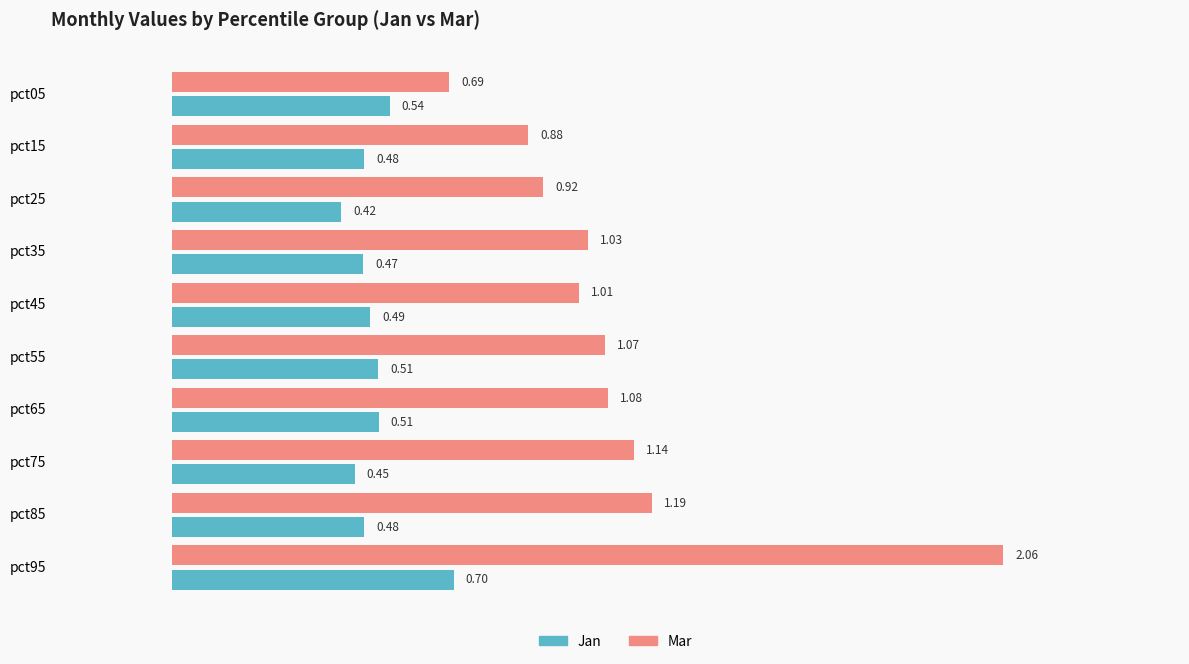

What is the total value across all series at pct45?

1.5